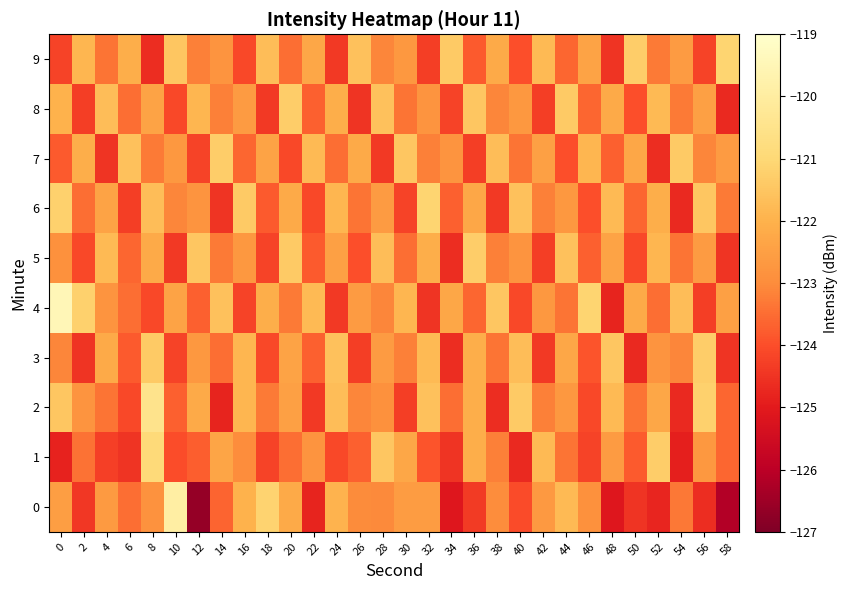

Count the number of data series in this chart.

10